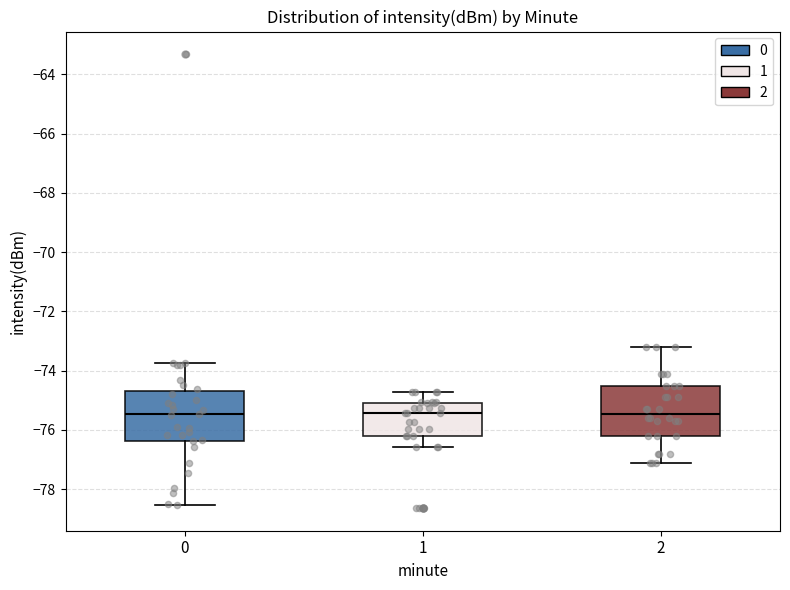

Where does the lower whisker of the box at x = 2 end on the y-axis? The values are not printed on the chart, so give them approximately, as read against the axis.

-77.0